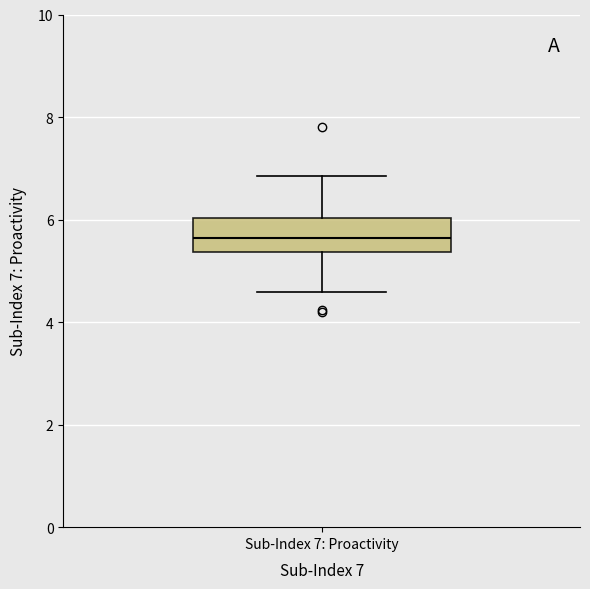

Where does the upper whisker of the box for Sub-Index 7: Proactivity end on the y-axis? The values are not printed on the chart, so give them approximately, as read against the axis.

6.8